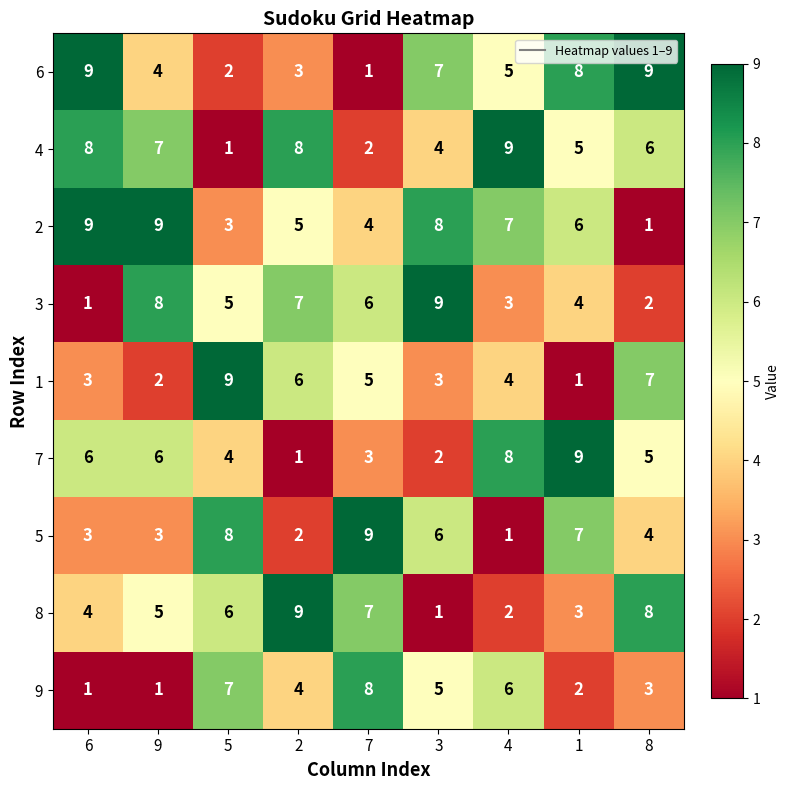

At which label does 6 first exceed 5?

6